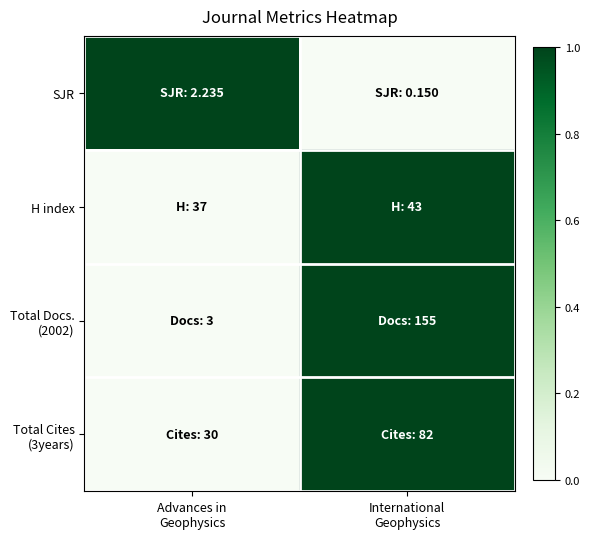

What is the spread (max minus min) of values at International
Geophysics?

1